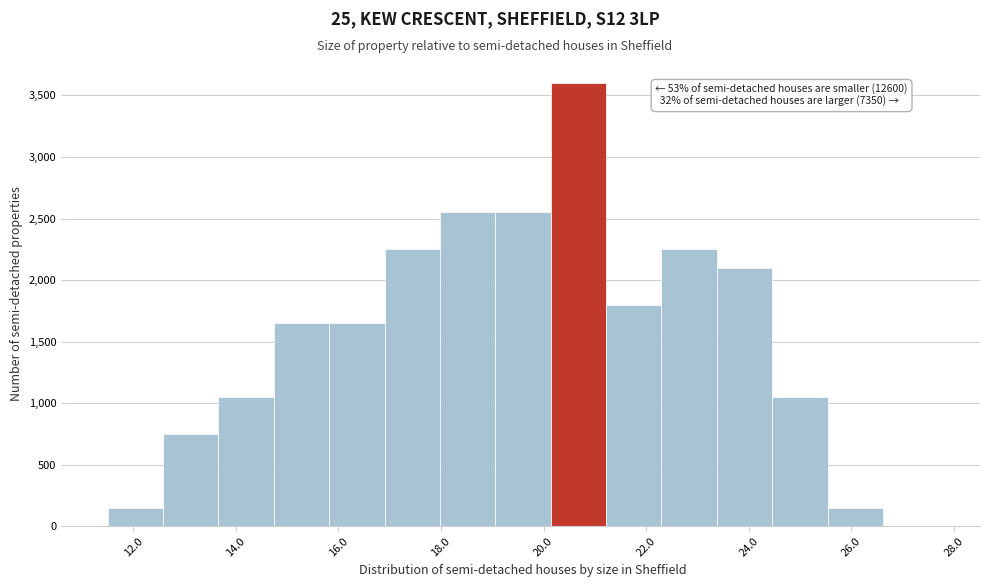

Over which range of the x-axis is the bar tallest?

20.14 to 21.22